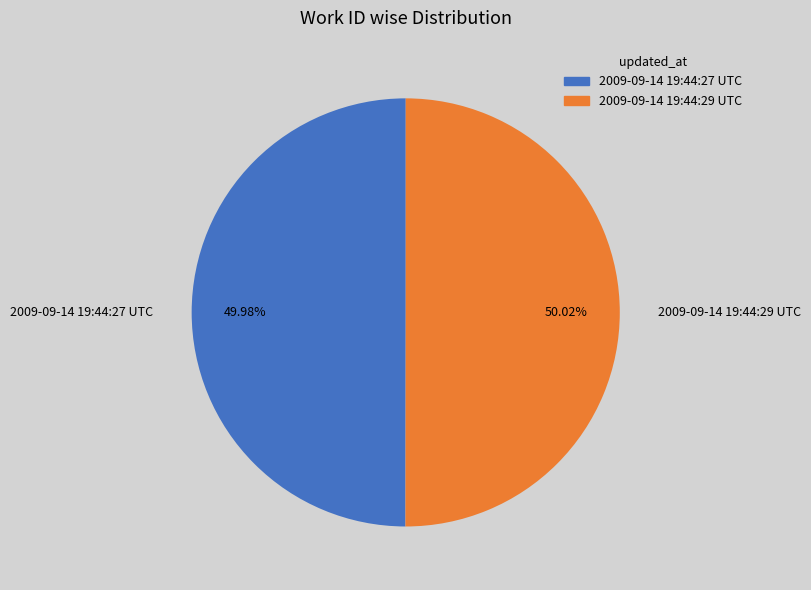

Is the sum of 2009-09-14 19:44:29 and 2009-09-14 19:44:27 greater than half?

Yes